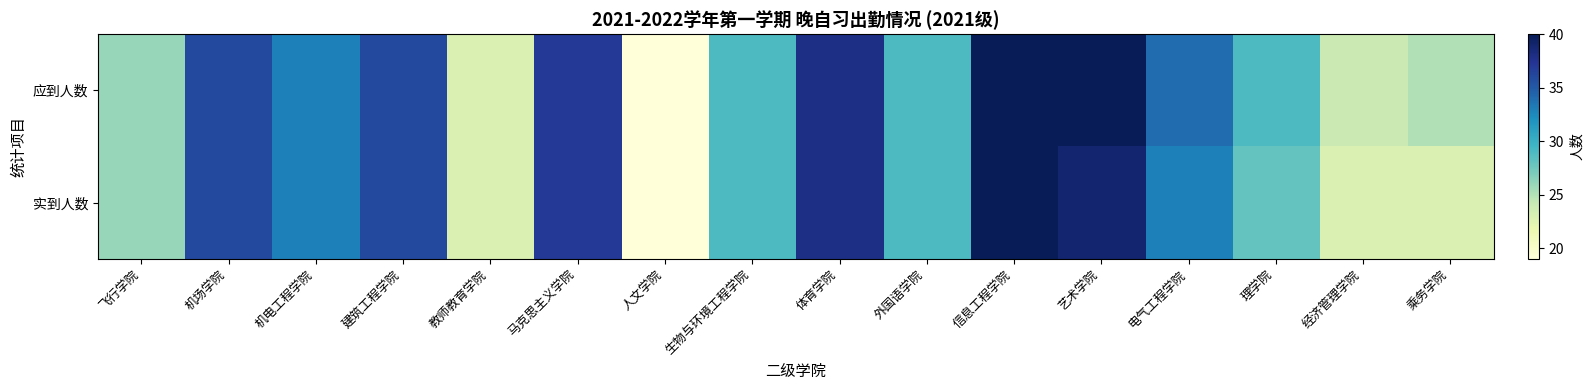

Reading left to right, list all the values displayed in this chart.

应到人数: 飞行学院=26	机场学院=36	机电工程学院=33	建筑工程学院=36	教师教育学院=23	马克思主义学院=37	人文学院=19	生物与环境工程学院=29	体育学院=38	外国语学院=29	信息工程学院=40	艺术学院=40	电气工程学院=34	理学院=29	经济管理学院=24	乘务学院=25
实到人数: 飞行学院=26	机场学院=36	机电工程学院=33	建筑工程学院=36	教师教育学院=23	马克思主义学院=37	人文学院=19	生物与环境工程学院=29	体育学院=38	外国语学院=29	信息工程学院=40	艺术学院=39	电气工程学院=33	理学院=28	经济管理学院=23	乘务学院=23